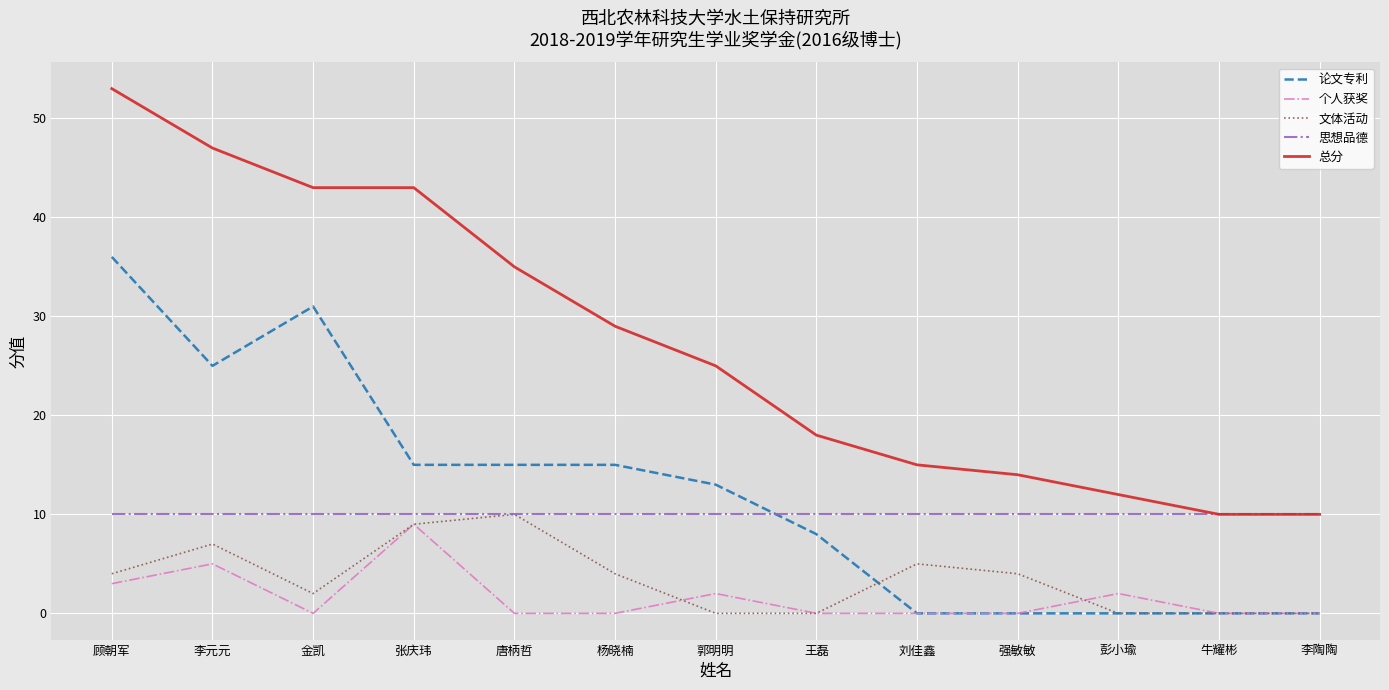

Which series has the largest range (max minus min)?

总分